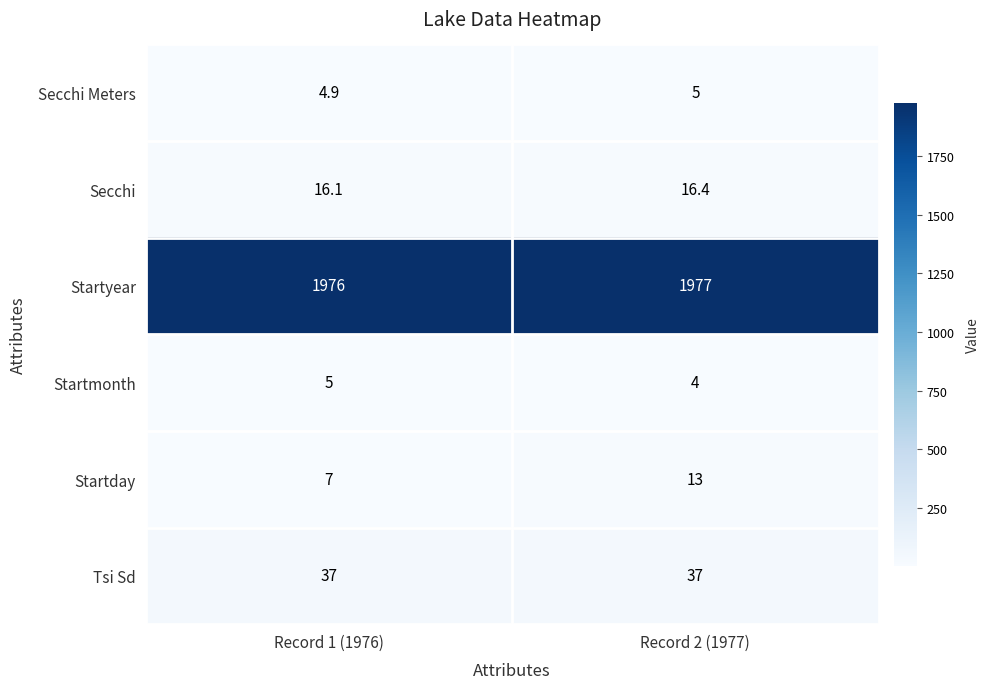

Reading left to right, list all the values displayed in this chart.

Secchi Meters: 4.9	5.0
Secchi: 16.1	16.4
Startyear: 1976.0	1977.0
Startmonth: 5.0	4.0
Startday: 7.0	13.0
Tsi Sd: 37.0	37.0